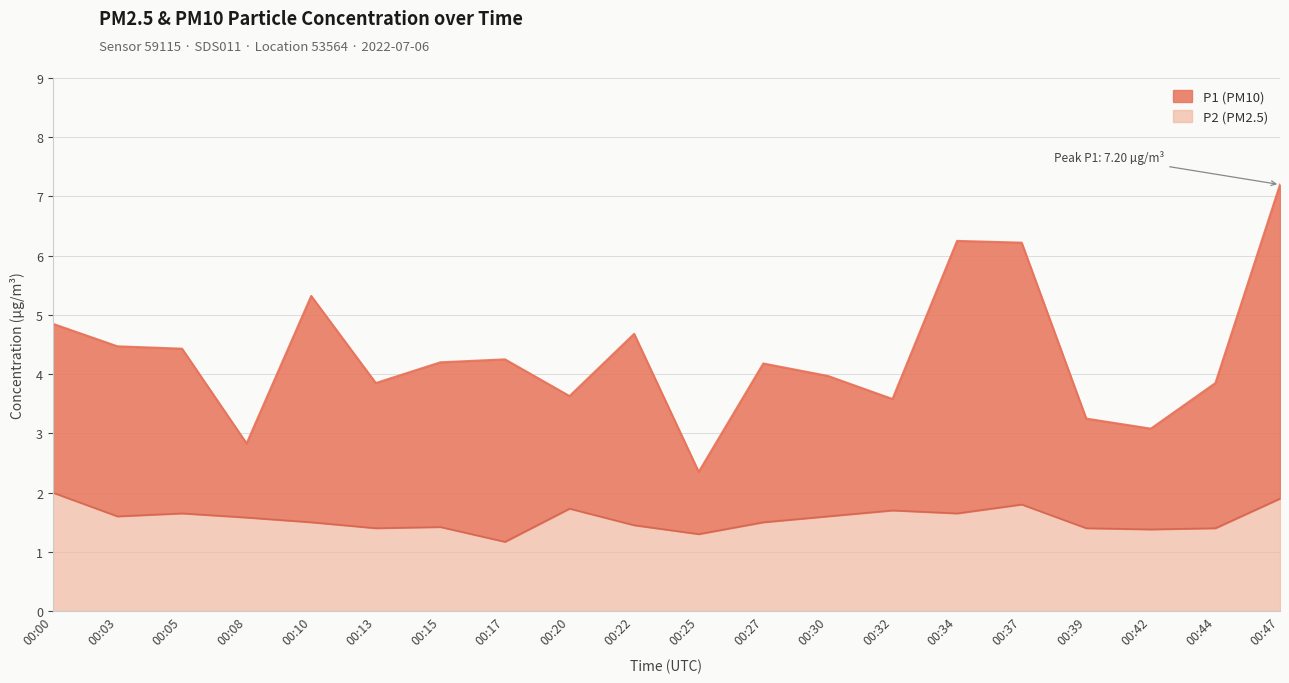

What is the difference between the maximum and minimum values in the P1 series?

4.8